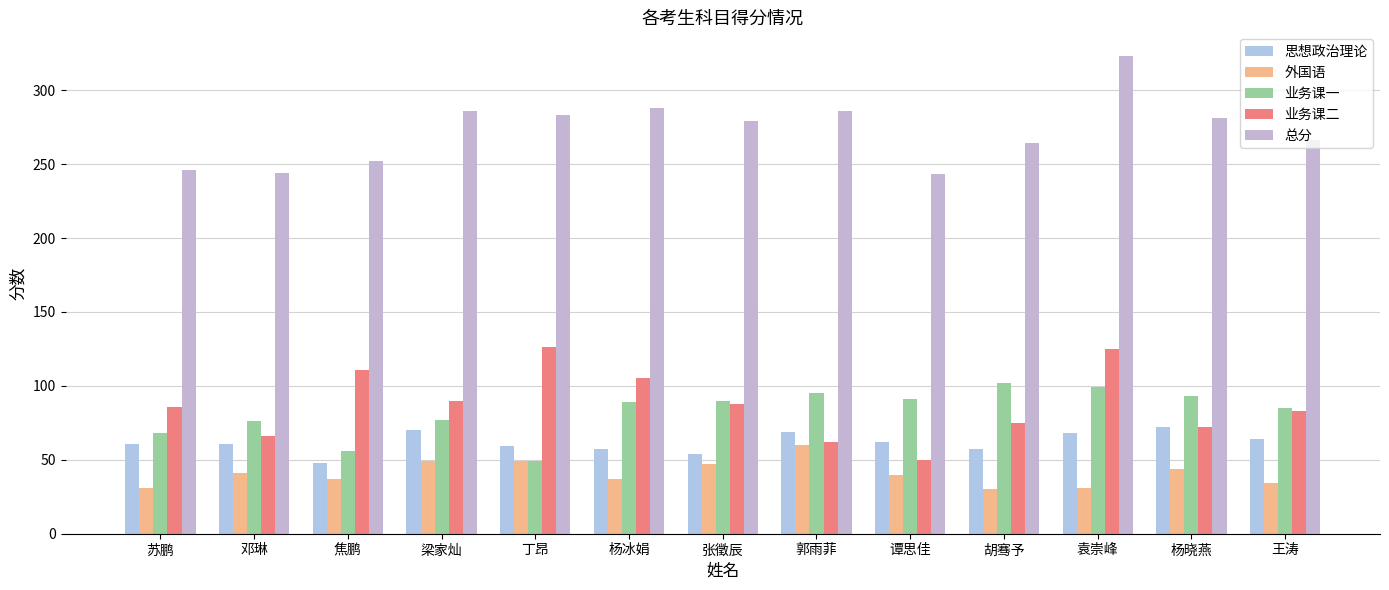

True or false: 业务课二 has a value of 105 at 杨冰娟.

True